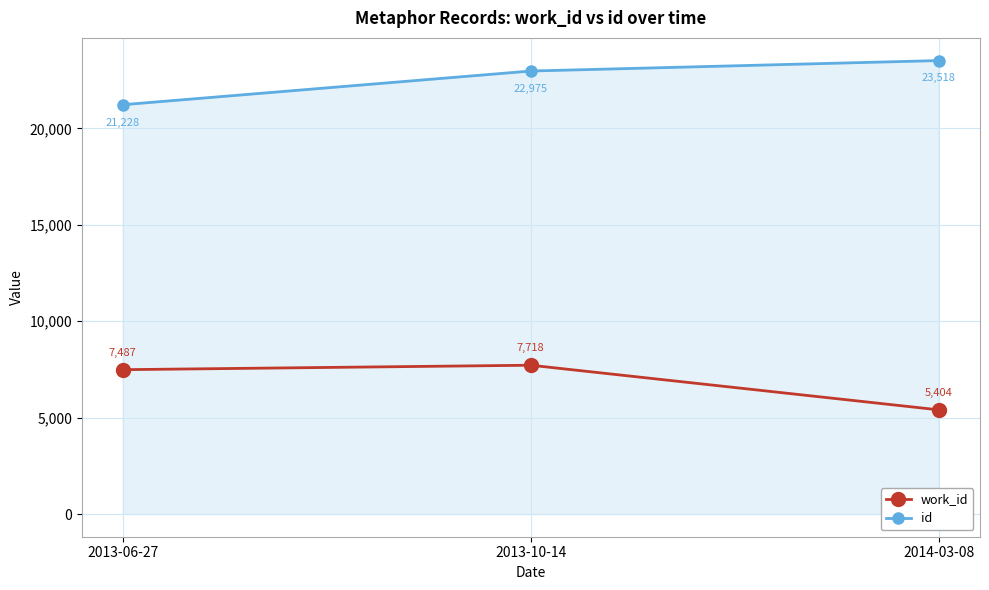

What is the lowest value of the id series?

21228